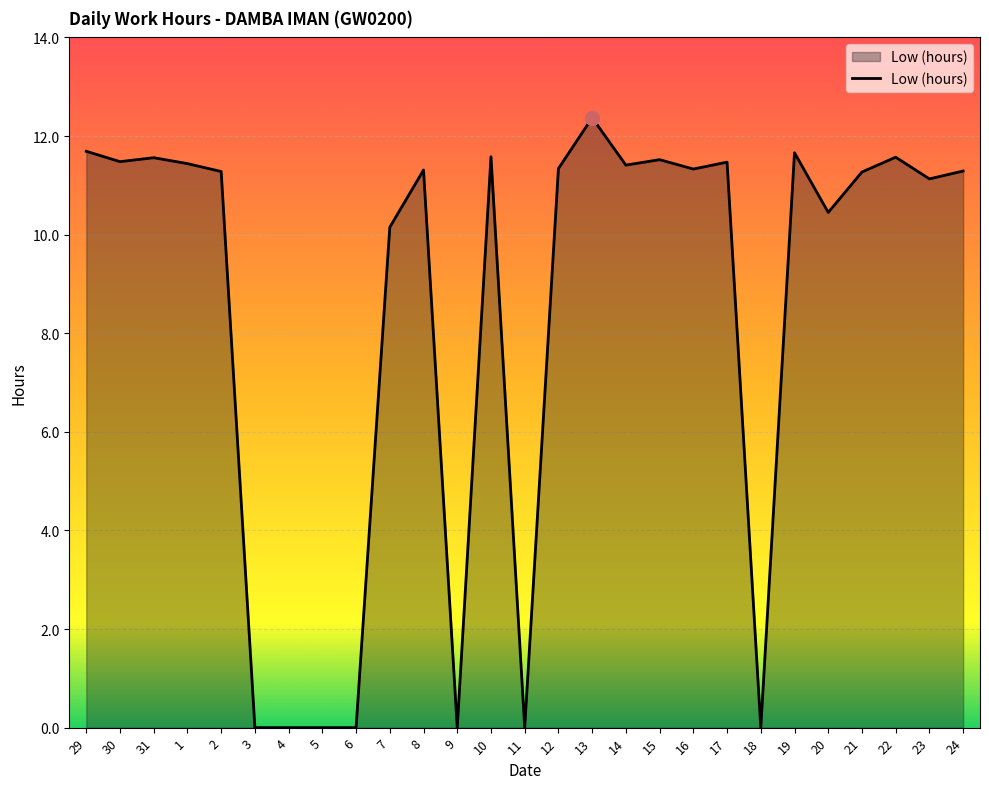

What is the maximum value shown in the chart?

12.4